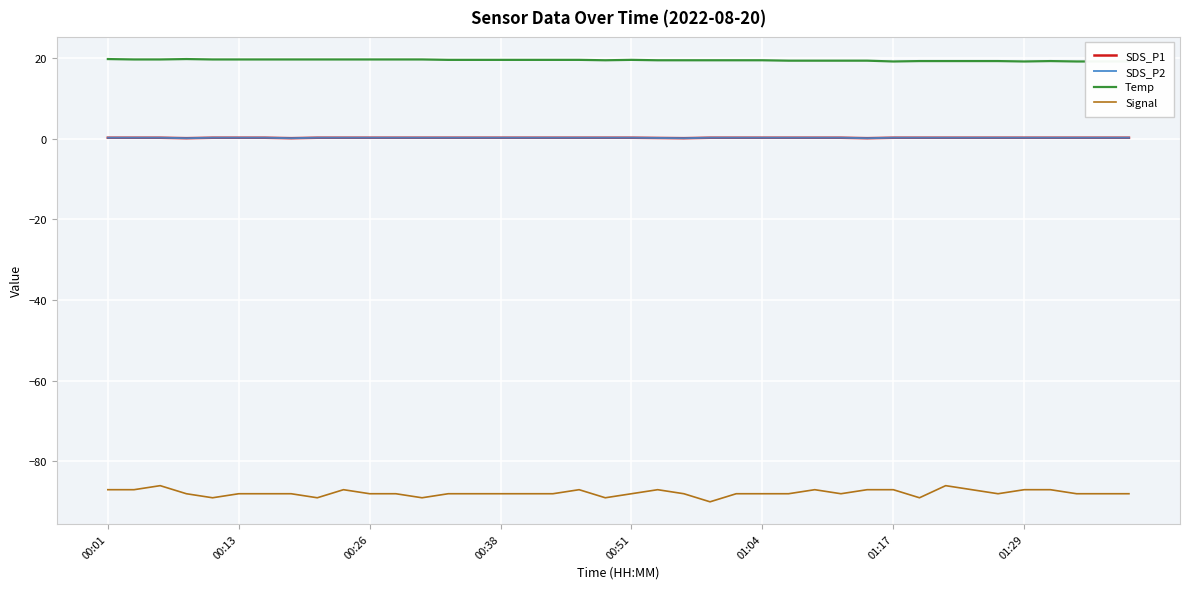

What is the approximate value of Signal at 18?

-87.0